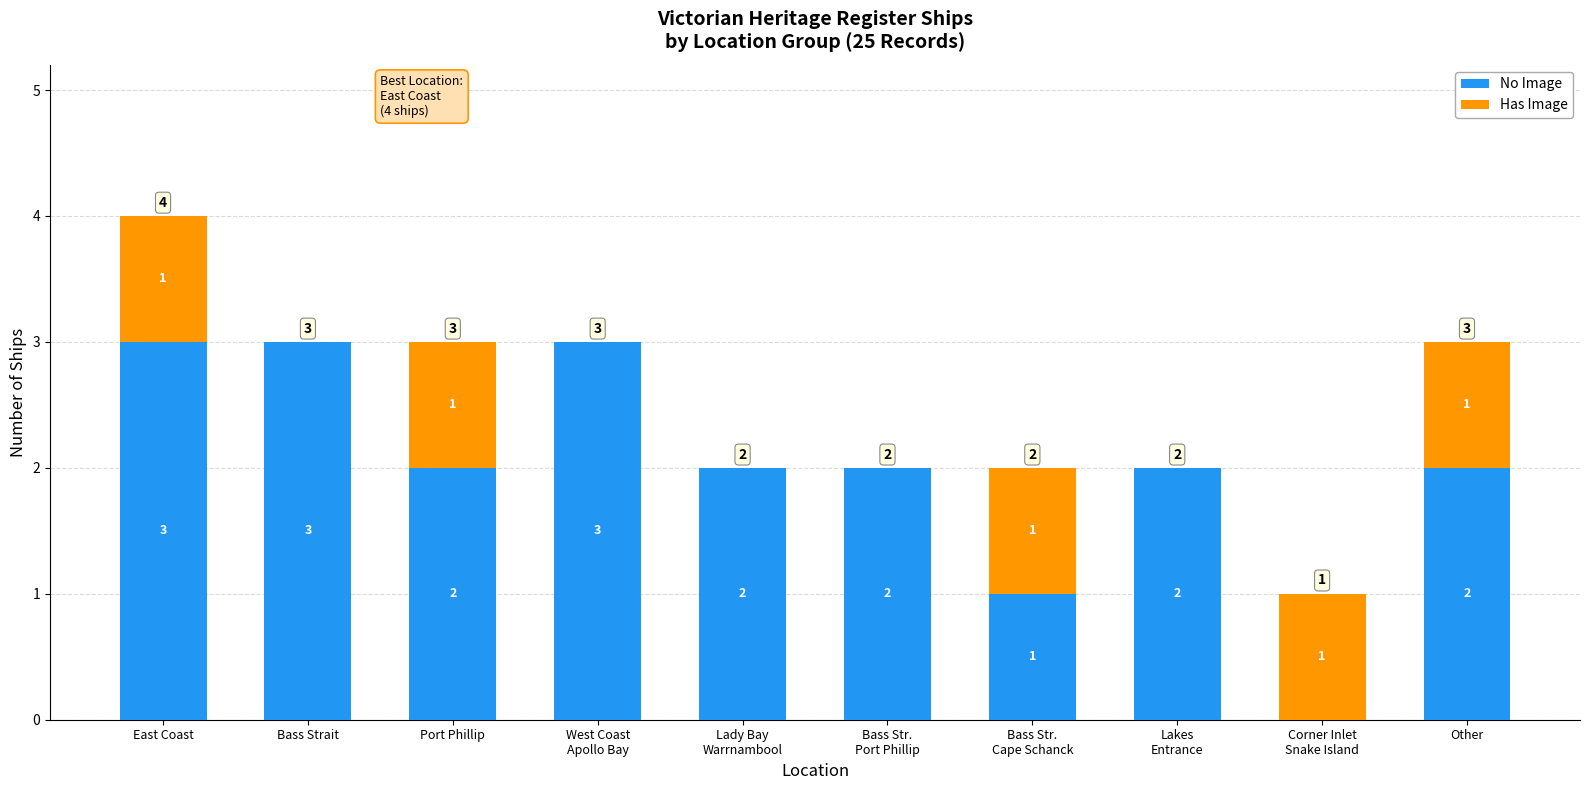

At which category is the sum across all series the highest?

East Coast